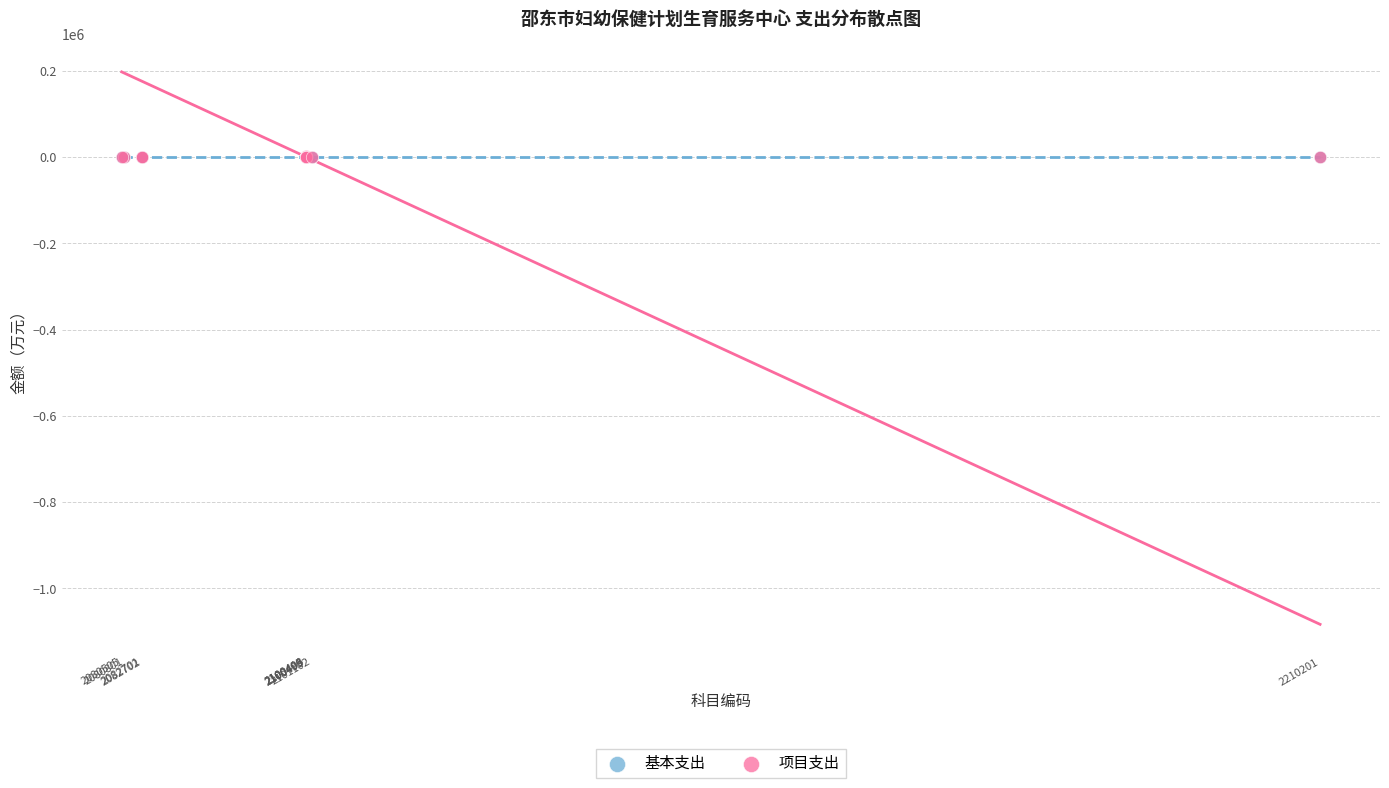

What are all the series names shown in the legend?

基本支出, 项目支出